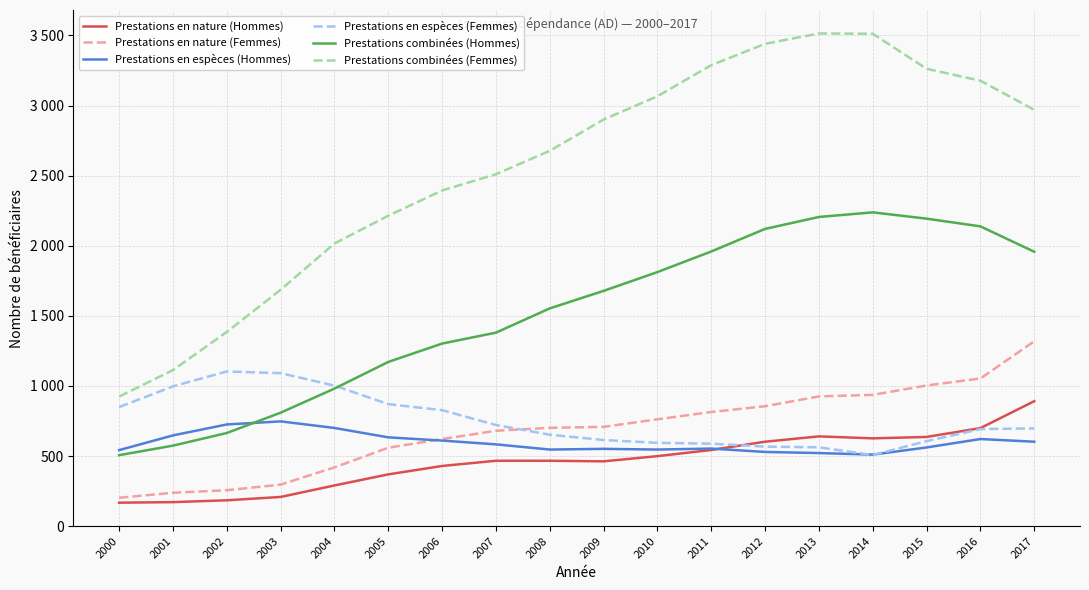

Between 2001 and 2004, which series saw the biggest shift?

Prestations combinées (Femmes)